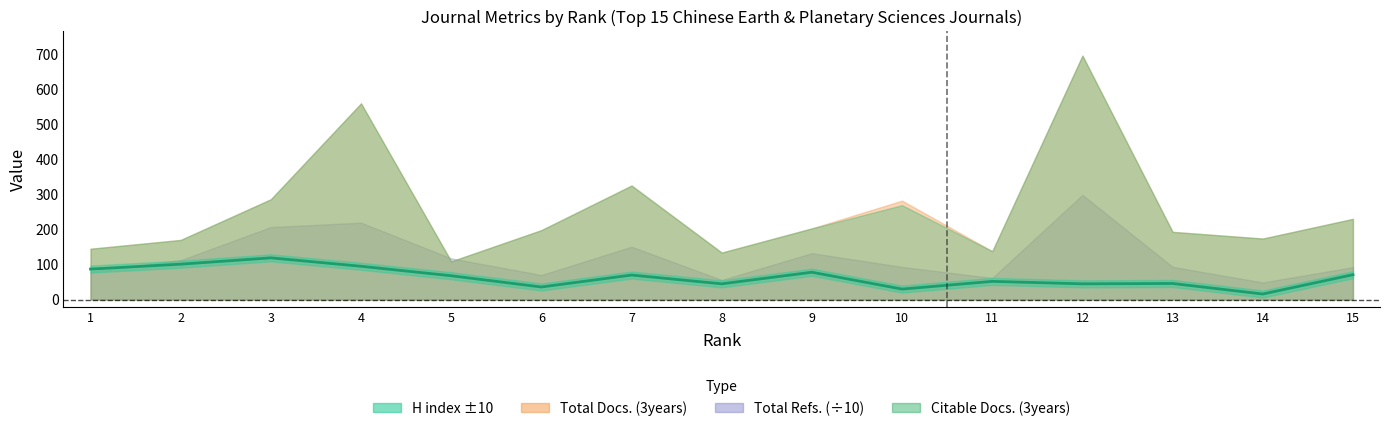

Reading left to right, list all the values displayed in this chart.

87	101	119	95	68	36	70	45	78	30	52	45	46	16	71